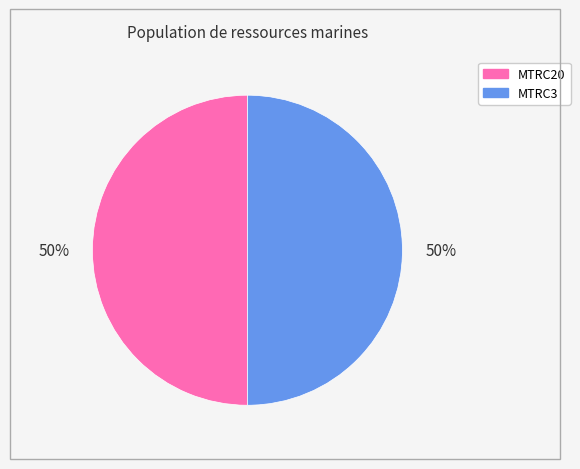

Combined, do MTRC20 and MTRC3 account for over 50%?

Yes